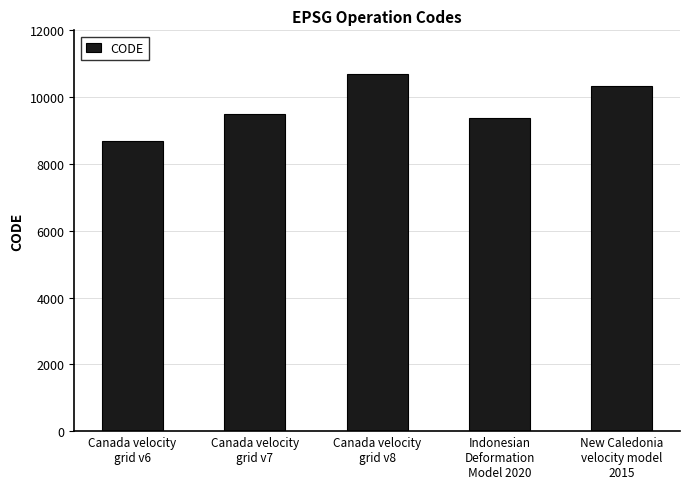

What is the label of the 2nd bar from the left?

Canada velocity
grid v7